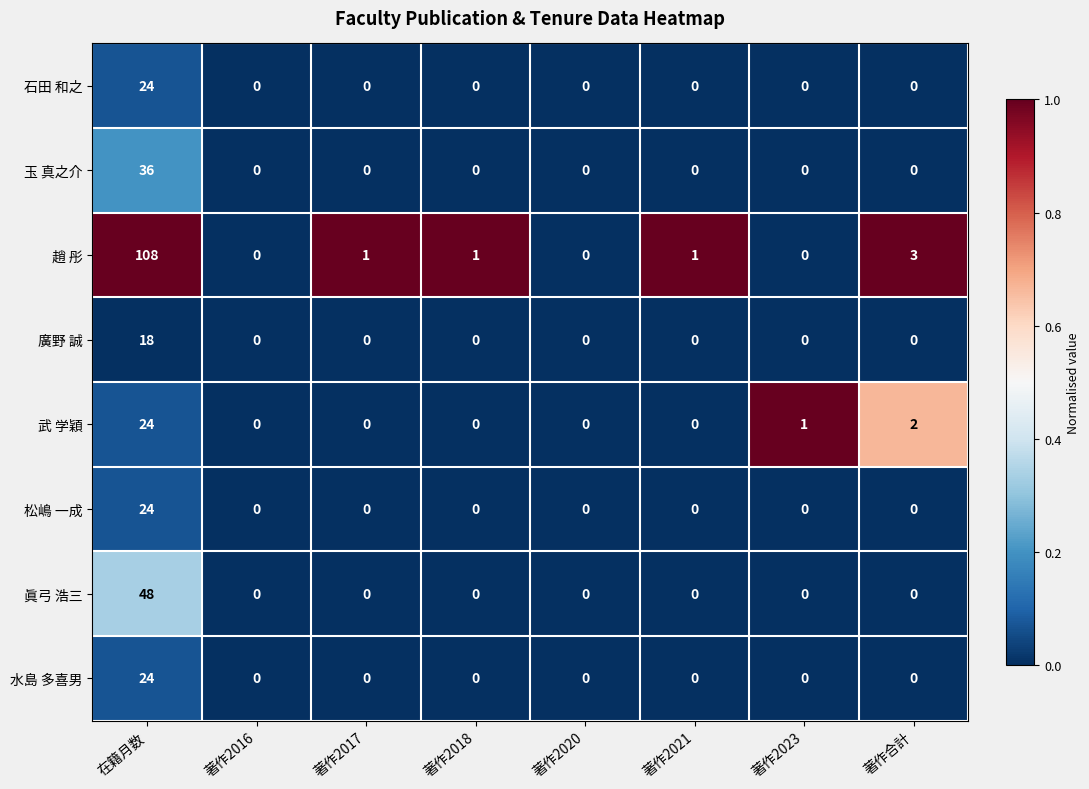

Which series has the widest spread of values?

趙 彤